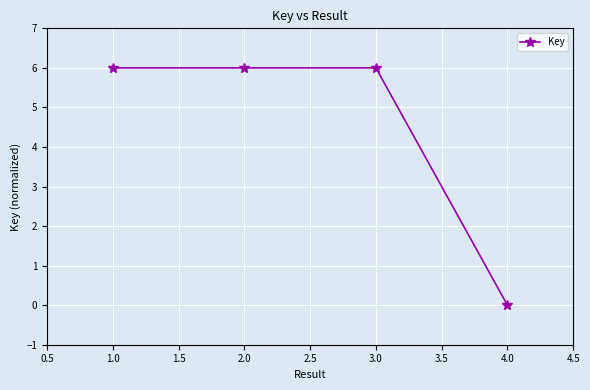

What is the difference between the maximum and minimum values?

6.0